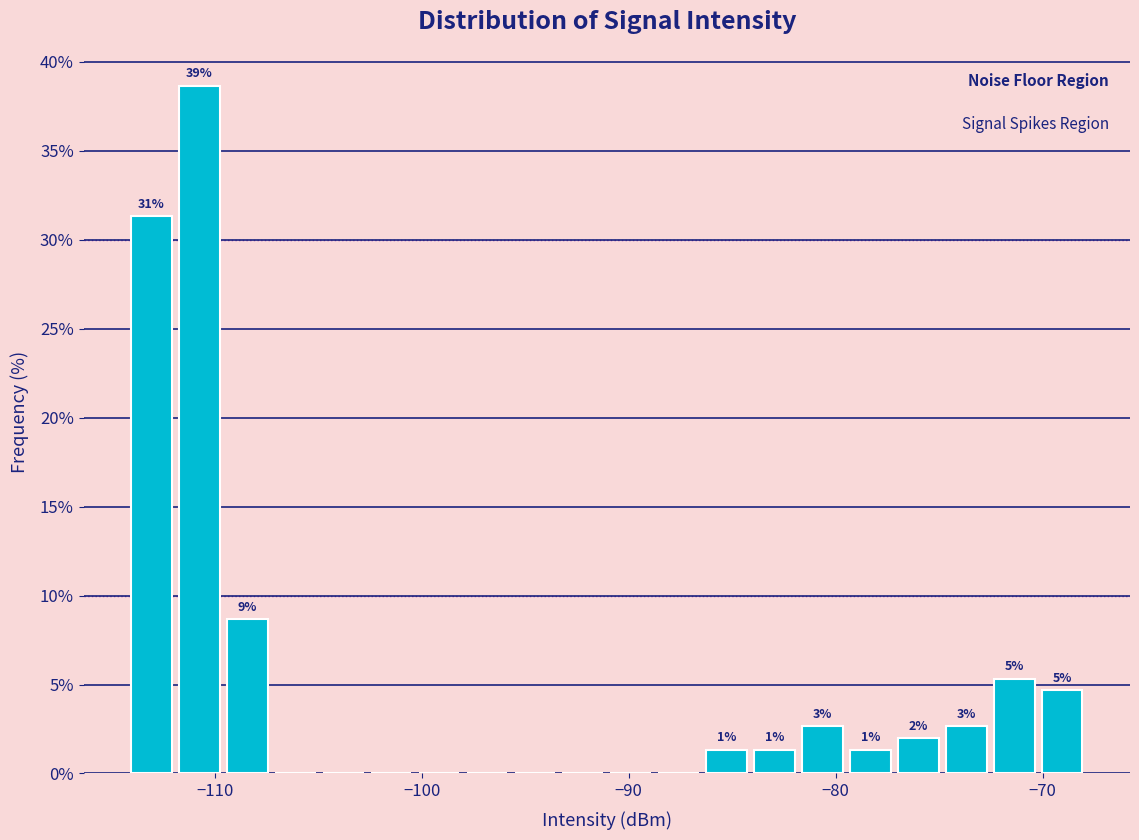

Read against the x-axis, roughly where is the centre of the tallest bar?

-111